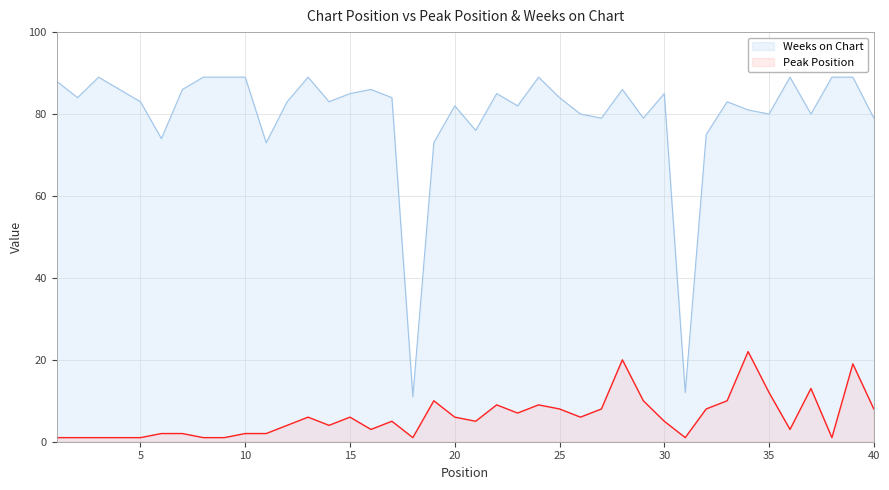

What is the average value of the Peak Position series?

6